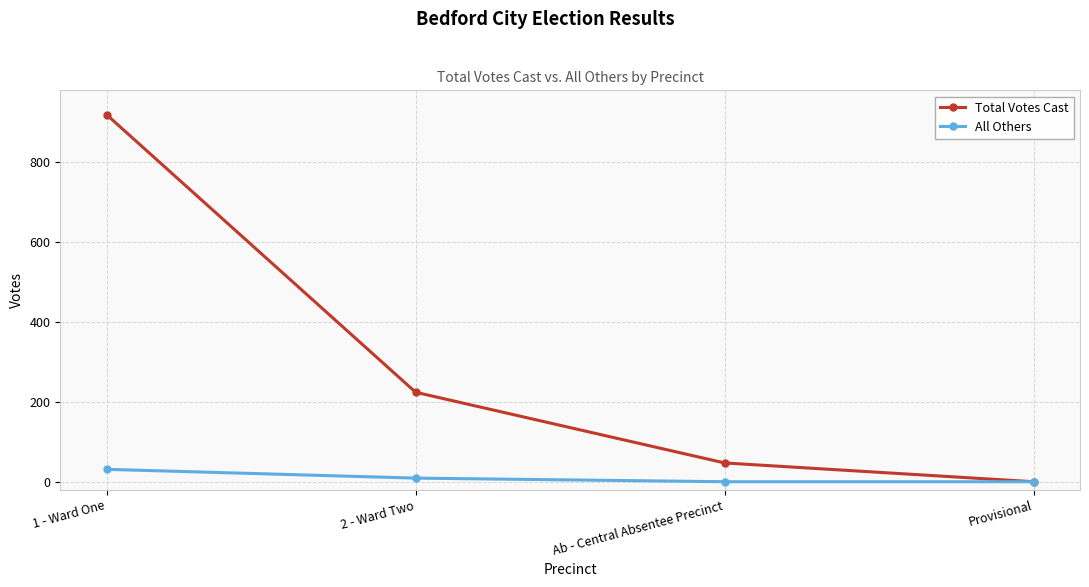

What is the spread (max minus min) of values at 2 - Ward Two?

215